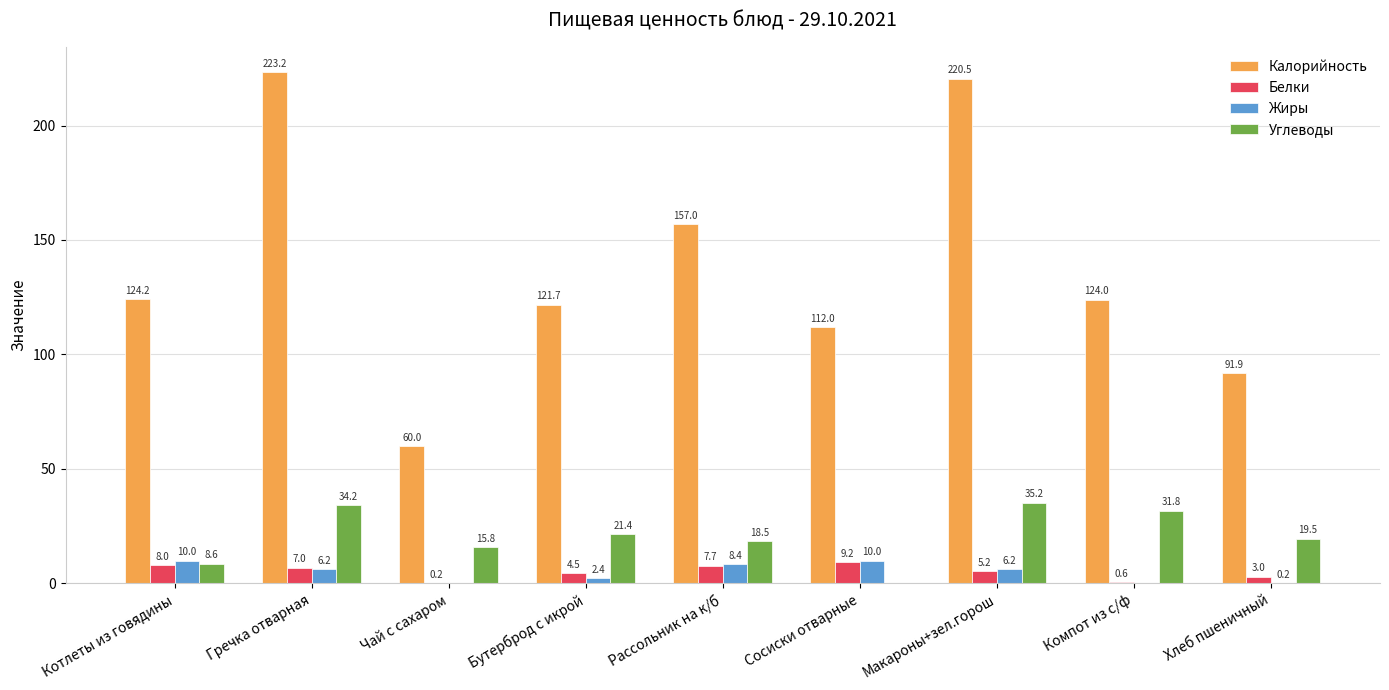

Between Котлеты из говядины and Сосиски отварные, which series saw the biggest shift?

Калорийность